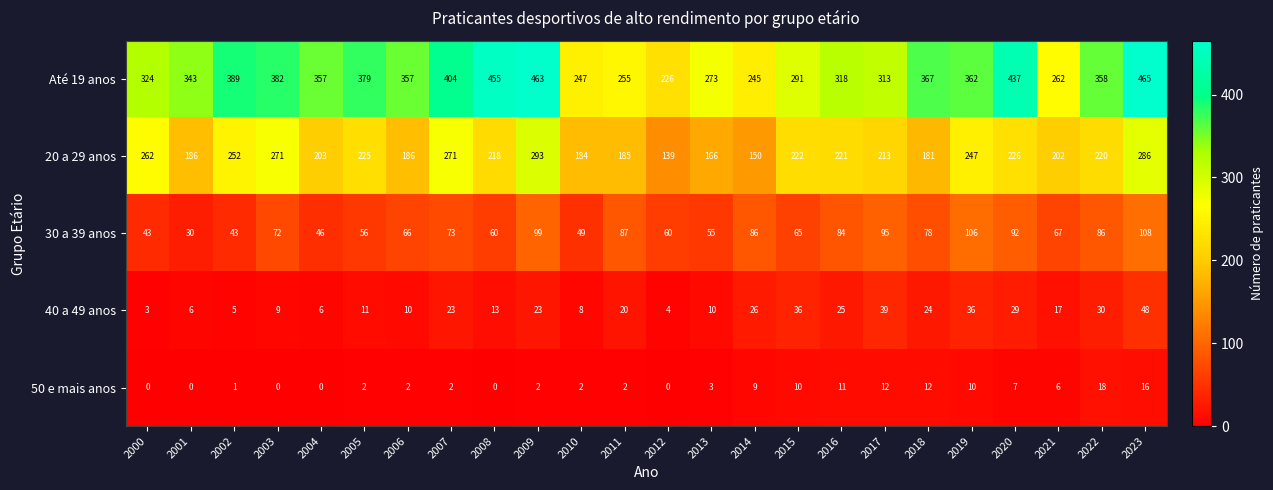

What is the average value of the 40 a 49 anos series?

19